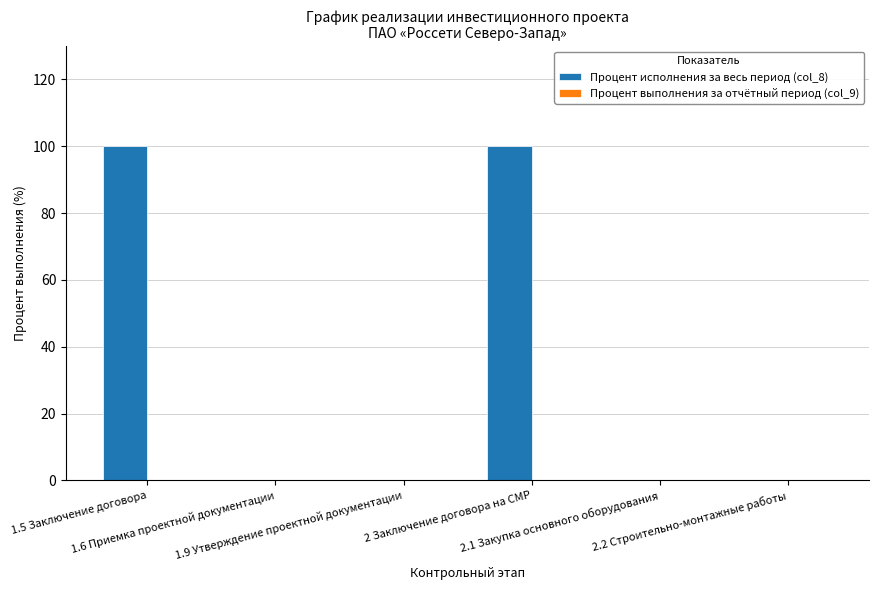

What is the greatest value displayed?

100